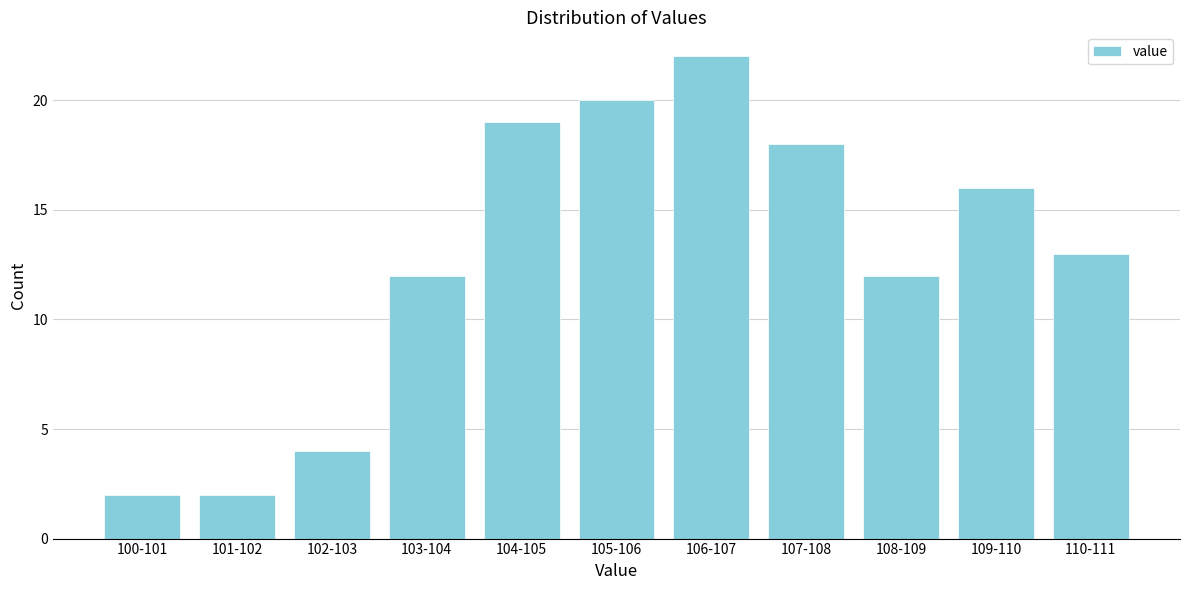

Reading left to right, what are all the values shown in this chart?

100-101=2	101-102=2	102-103=4	103-104=12	104-105=19	105-106=20	106-107=22	107-108=18	108-109=12	109-110=16	110-111=13